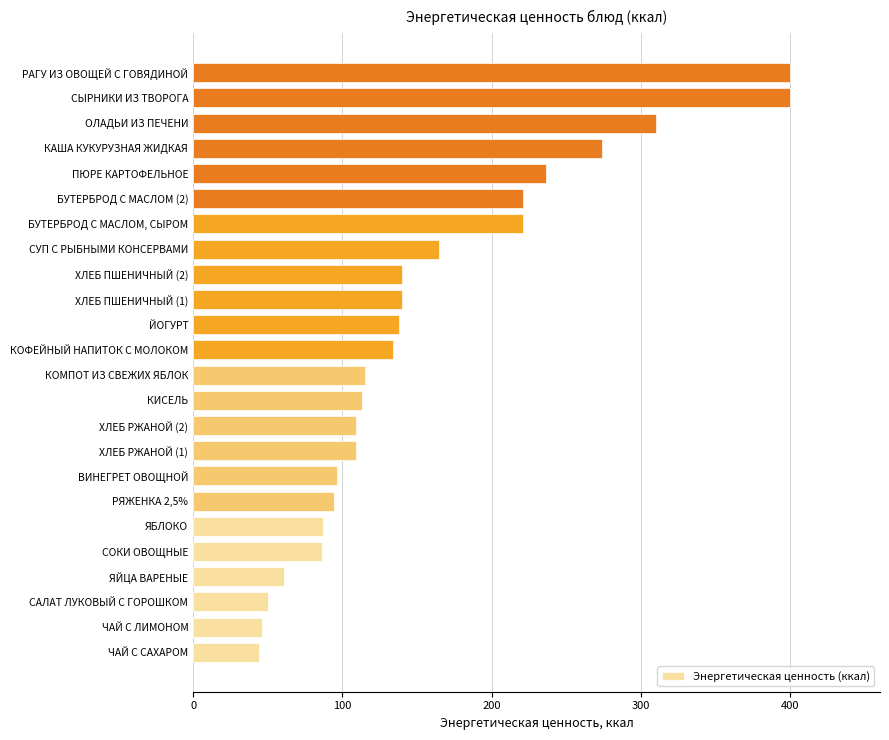

The value at ЯБЛОКО is 87.2. True or false?

True